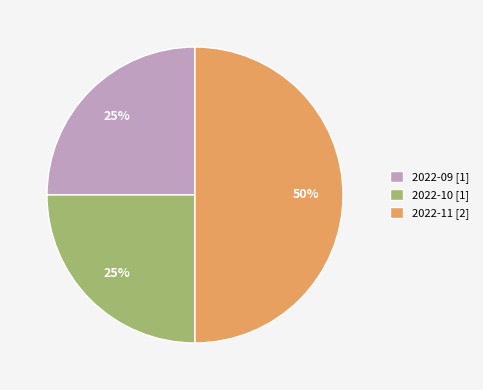

To the nearest percent, what is the difference between the 2022-11 and 2022-10 slice percentages?

25%